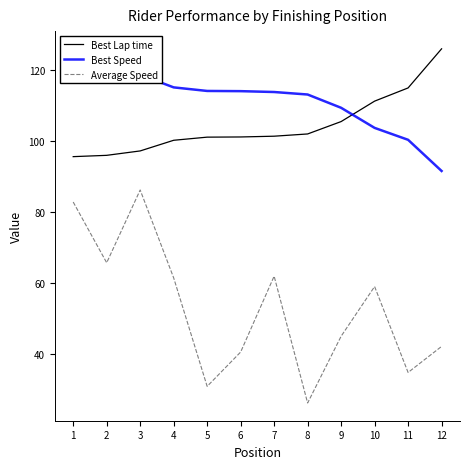

What is the total value across all series at 8?

241.3